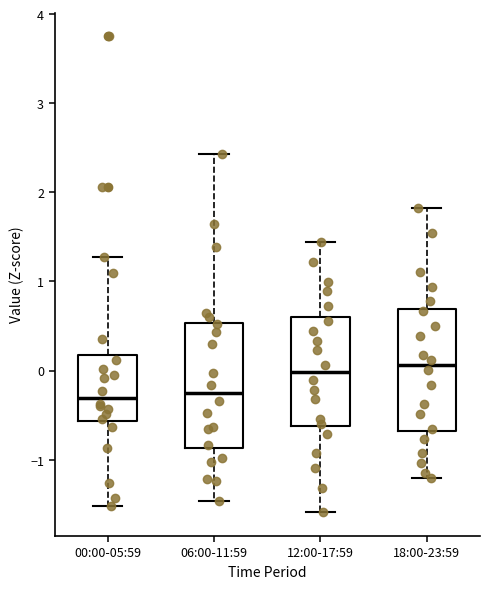

Where is the upper edge of the box for 12:00-17:59 on the y-axis? The values are not printed on the chart, so give them approximately, as read against the axis.

0.6